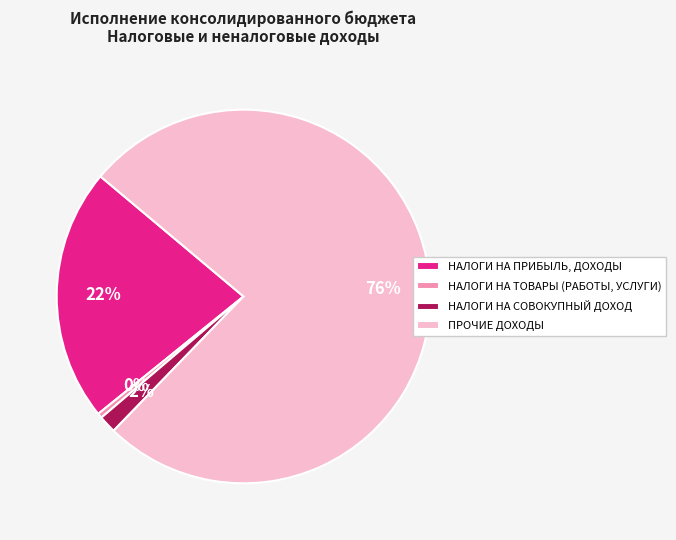

How many slices are in this pie chart?

4